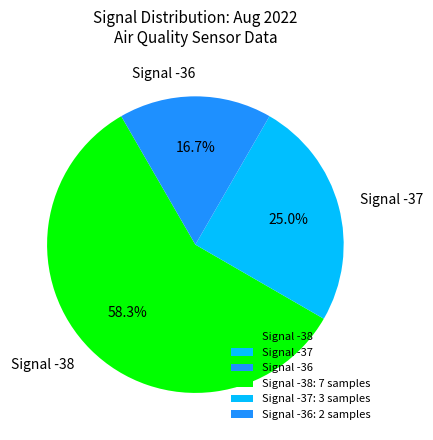

Combined, what portion of the pie is Signal -36 and Signal -38?

75.0%